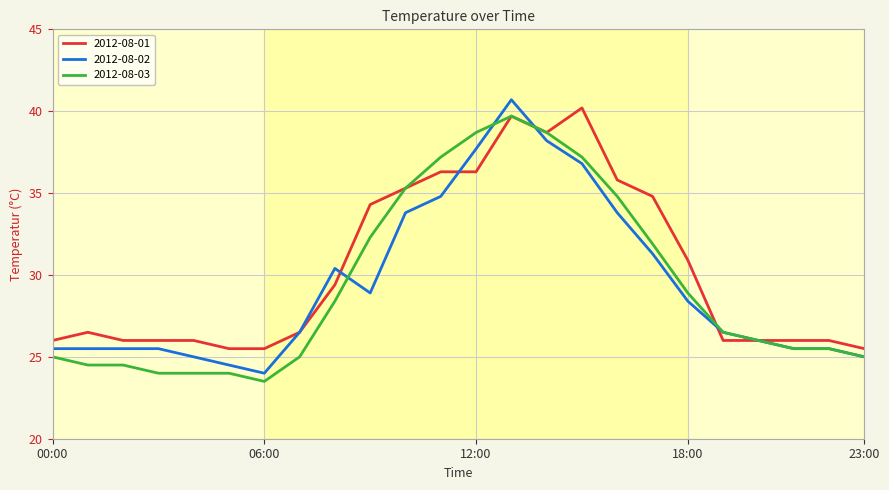

Which series has the largest range (max minus min)?

2012-08-02